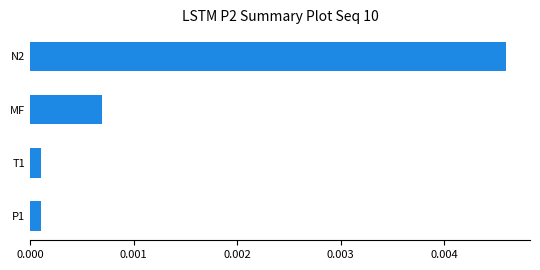

Count the number of data series in this chart.

1